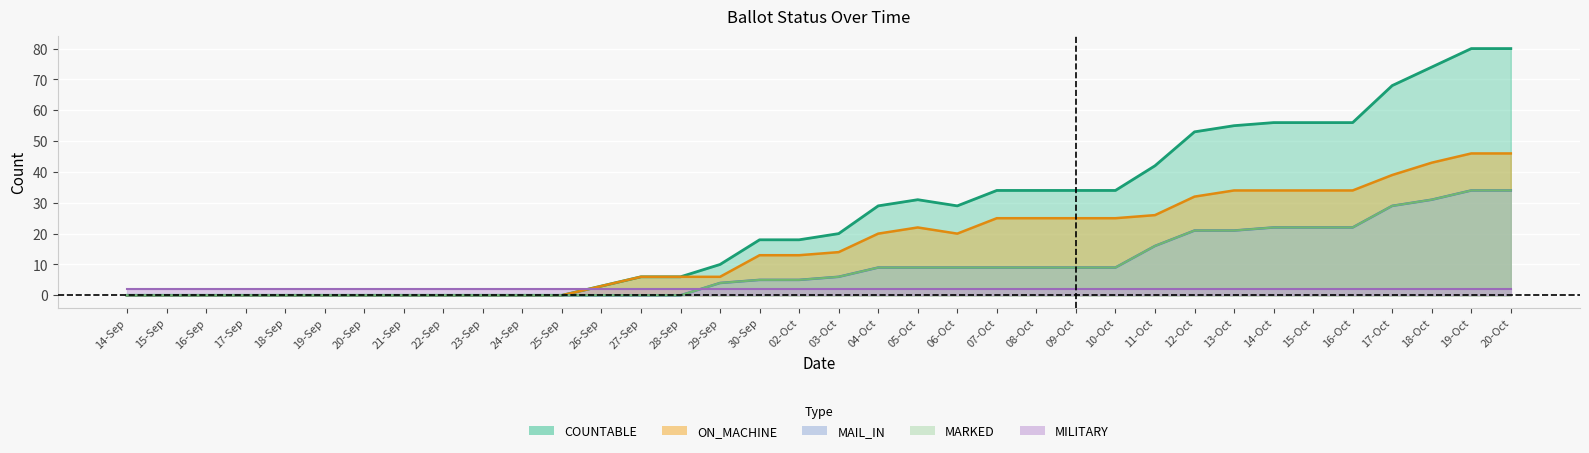

What is the maximum value for MARKED?

34